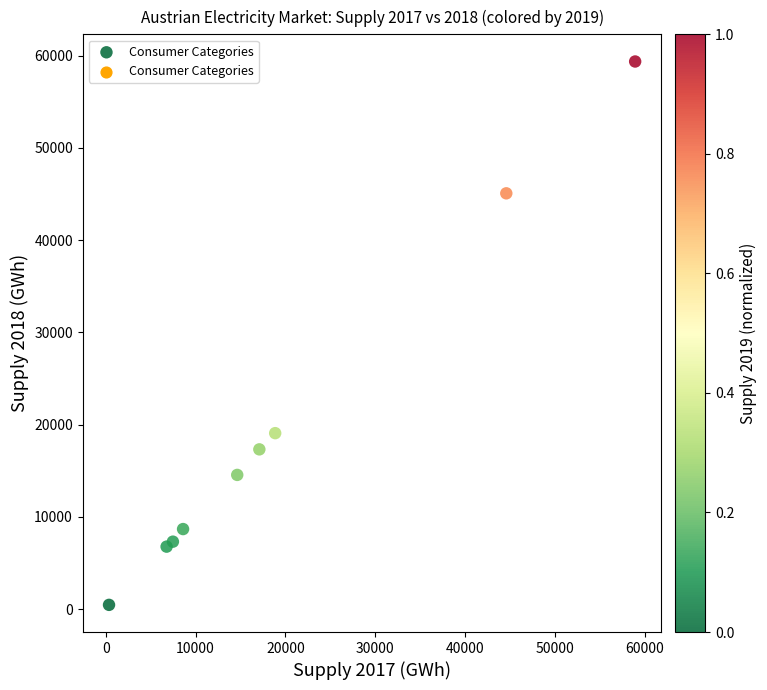

What is the average X value?

19697.7